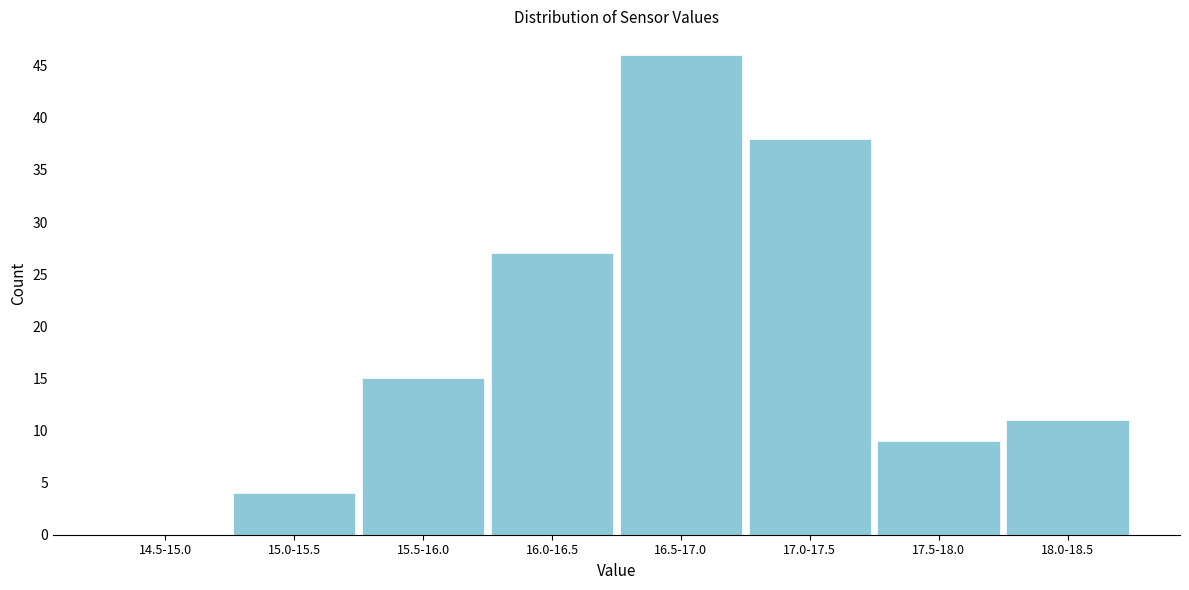

Reading left to right, list all the values displayed in this chart.

14.5-15.0=0	15.0-15.5=4	15.5-16.0=15	16.0-16.5=27	16.5-17.0=46	17.0-17.5=38	17.5-18.0=9	18.0-18.5=11